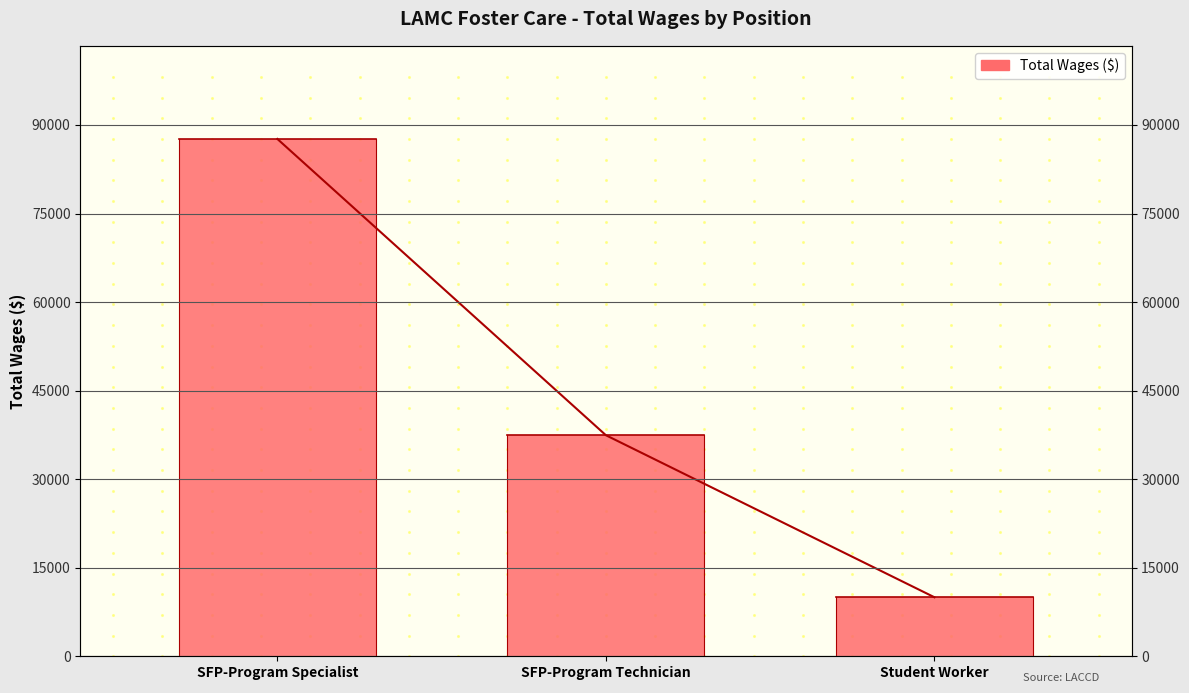

How many lines are shown in the chart?

1